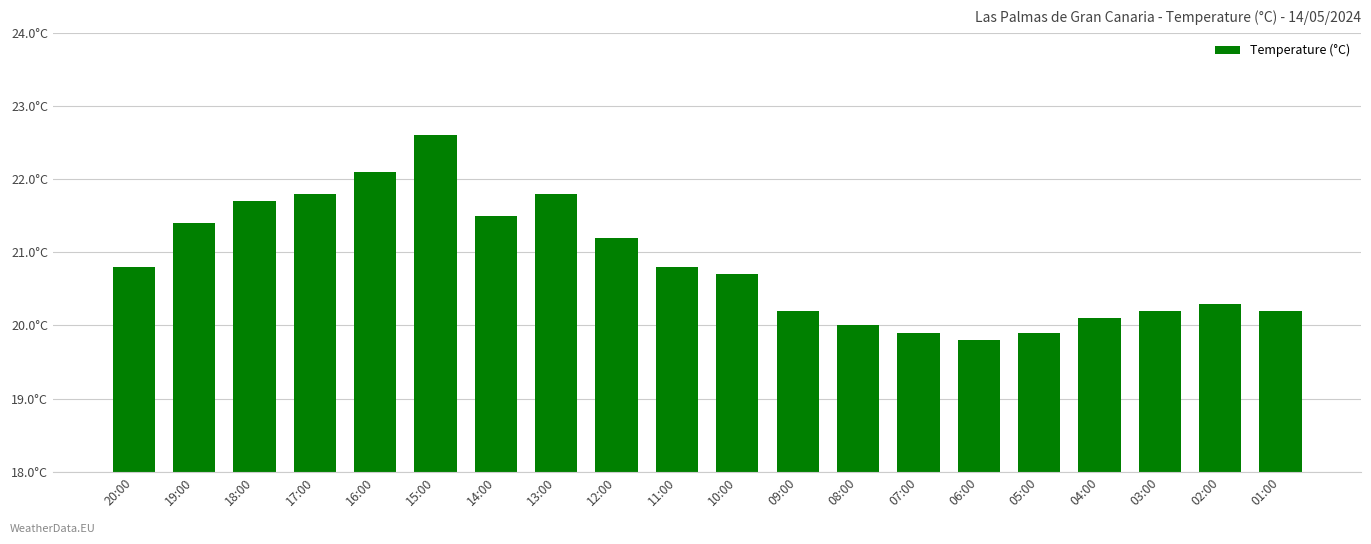

Reading right to left, list all the values displayed in this chart.

20.2	20.3	20.2	20.1	19.9	19.8	19.9	20.0	20.2	20.7	20.8	21.2	21.8	21.5	22.6	22.1	21.8	21.7	21.4	20.8